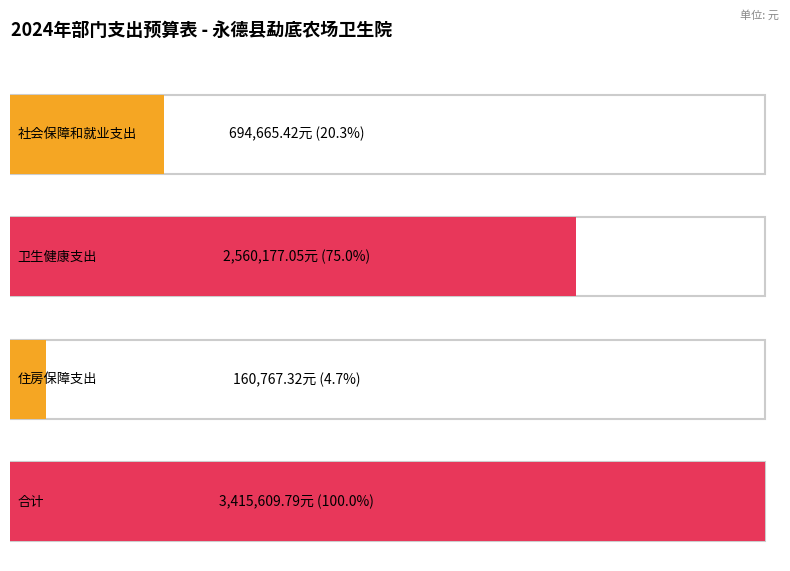

True or false: the data shows 2560177.0 at 卫生健康支出.

True